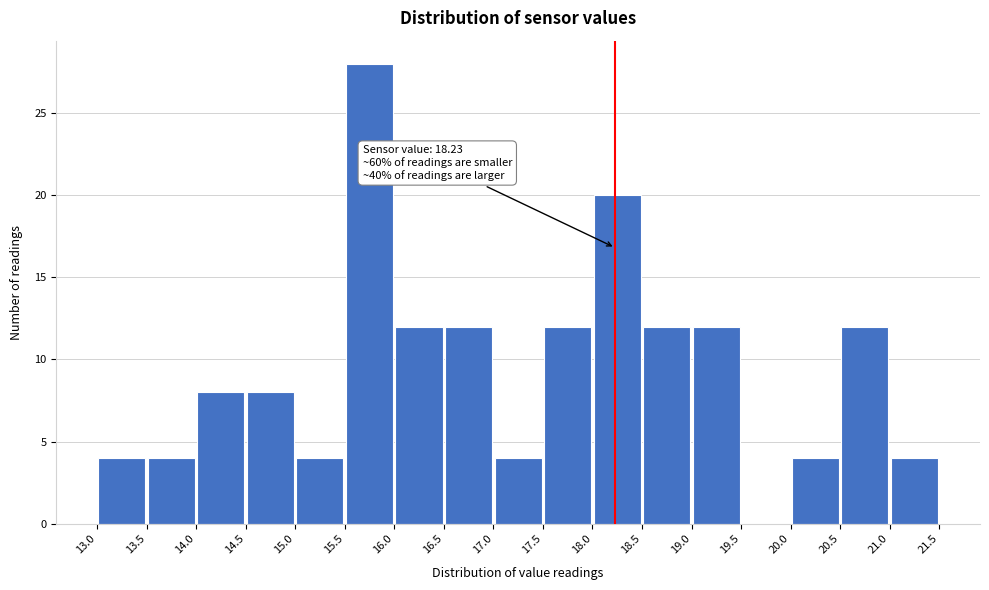

Over which range of the x-axis is the bar tallest?

15.5 to 16.0